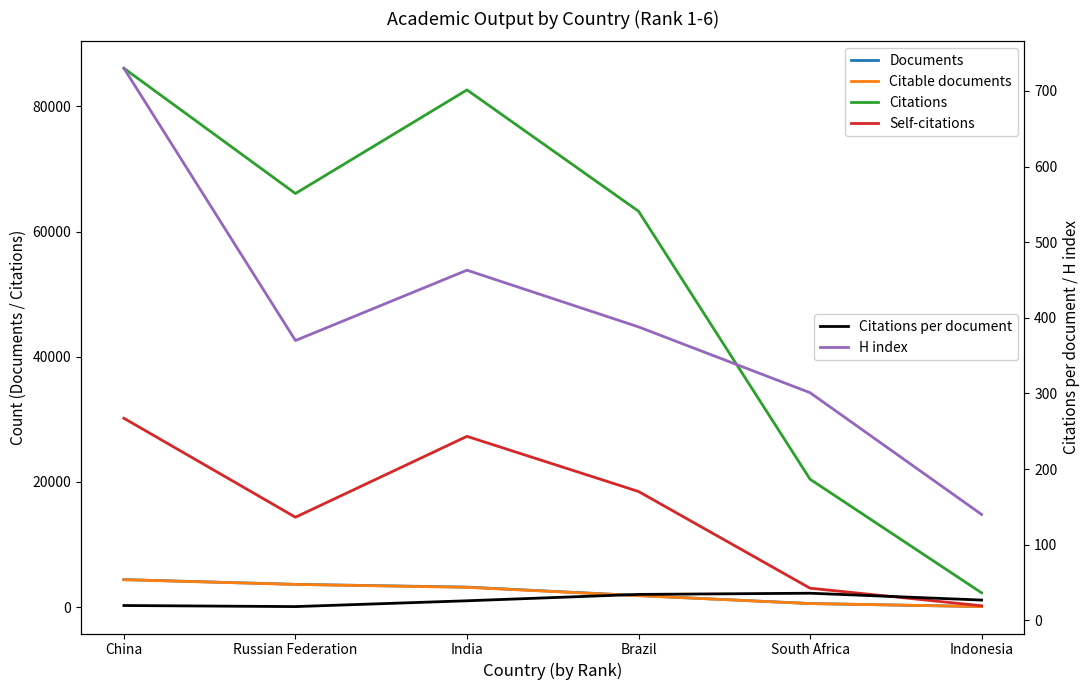

List the series in order of their peak value, highest first.

Citations, Self-citations, Documents, Citable documents, H index, Citations per document